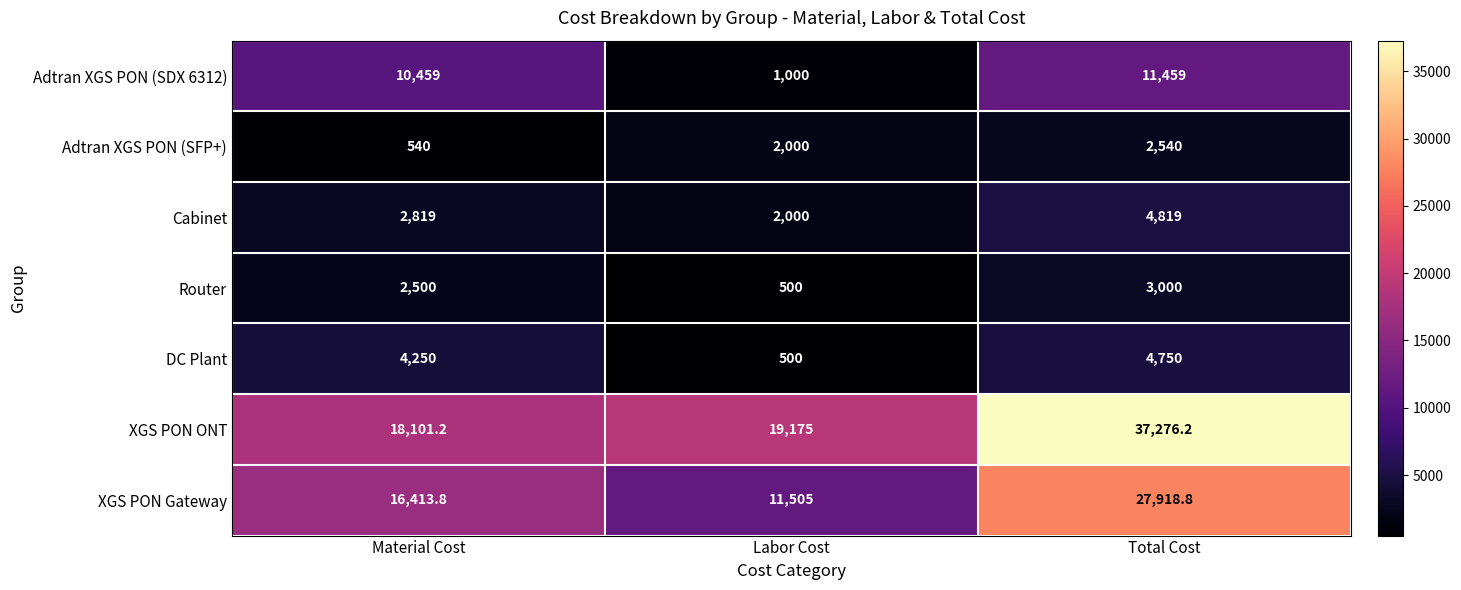

How many series are shown in this chart?

7